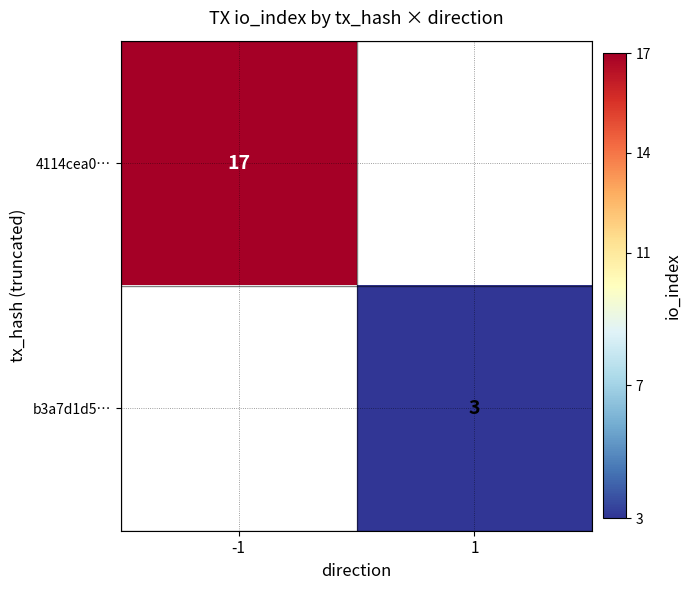

What is the maximum value shown in the chart?

17.0